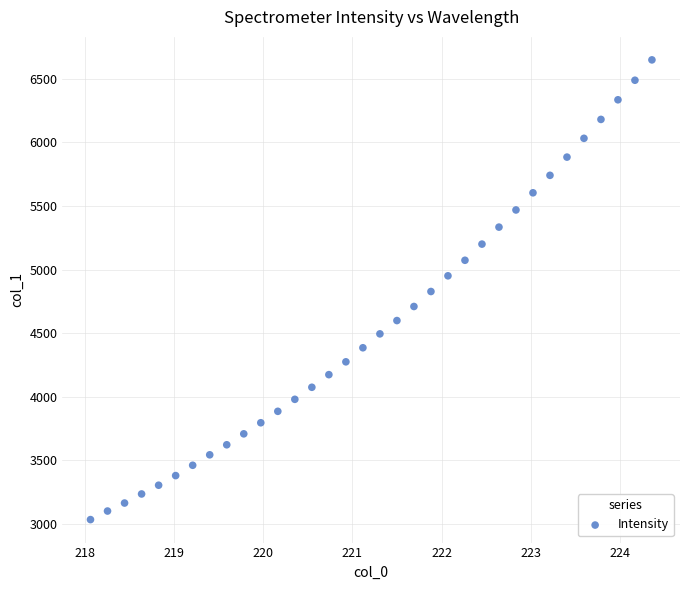

What is the range of X values (max minus min)?

6.3